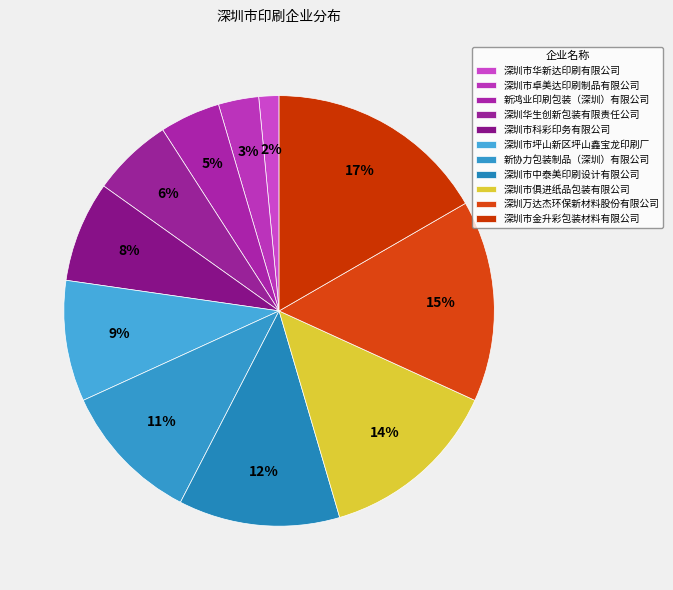

Is there a majority slice in this chart?

No